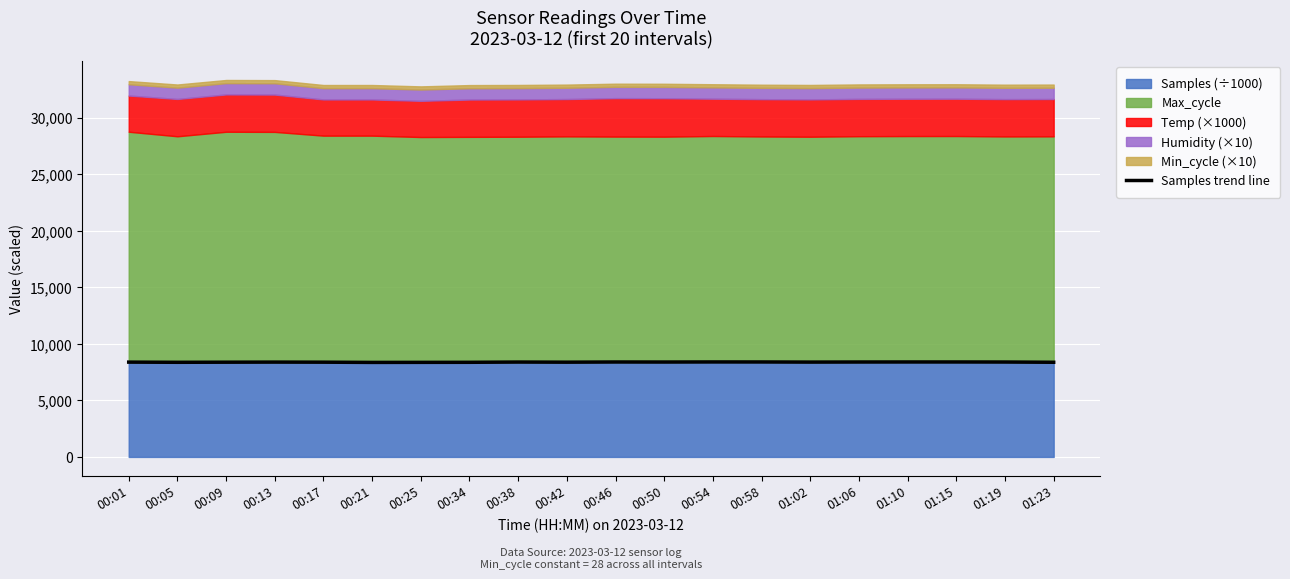

The chart shows a value of 8367.4 at 00:34. True or false?

True